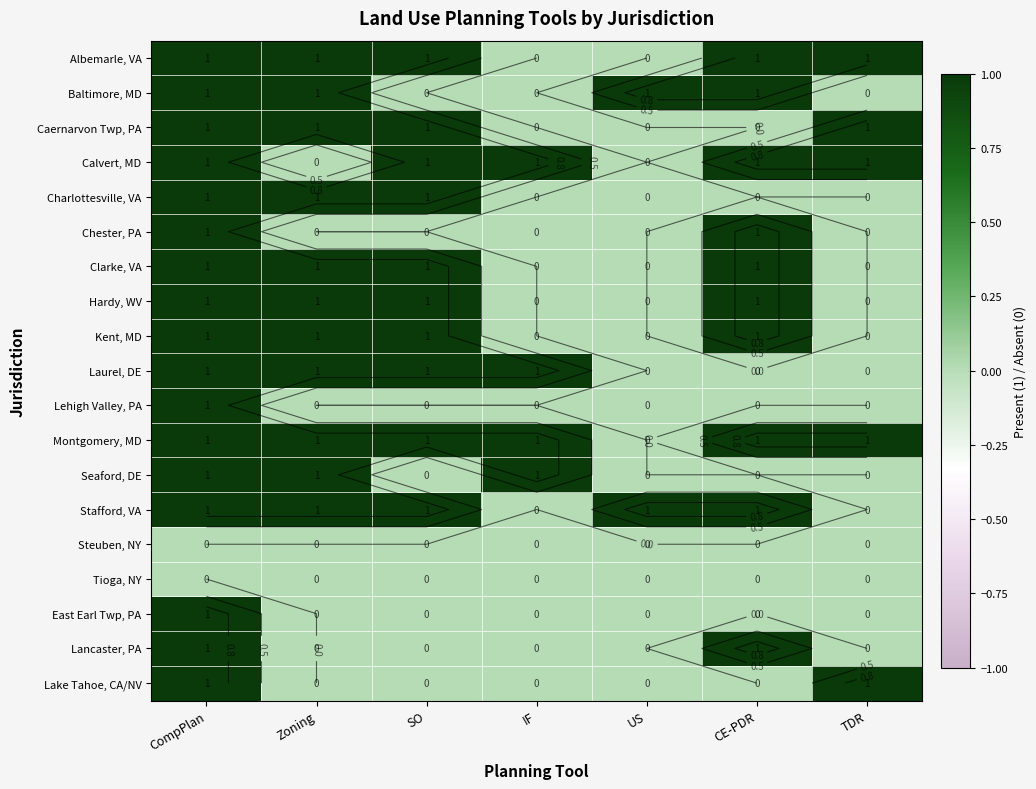

Rank the series at Zoning from highest to lowest value.

Albemarle, VA, Baltimore, MD, Caernarvon Twp, PA, Charlottesville, VA, Clarke, VA, Hardy, WV, Kent, MD, Laurel, DE, Montgomery, MD, Seaford, DE, Stafford, VA, Calvert, MD, Chester, PA, Lehigh Valley, PA, Steuben, NY, Tioga, NY, East Earl Twp, PA, Lancaster, PA, Lake Tahoe, CA/NV